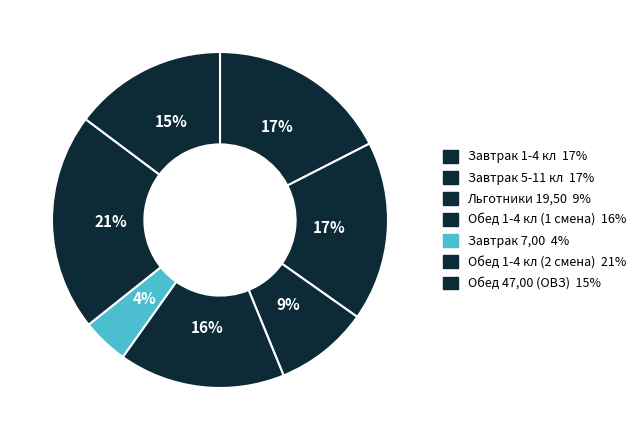

True or false: Завтрак 1-4 кл accounts for 4% of the total.

False